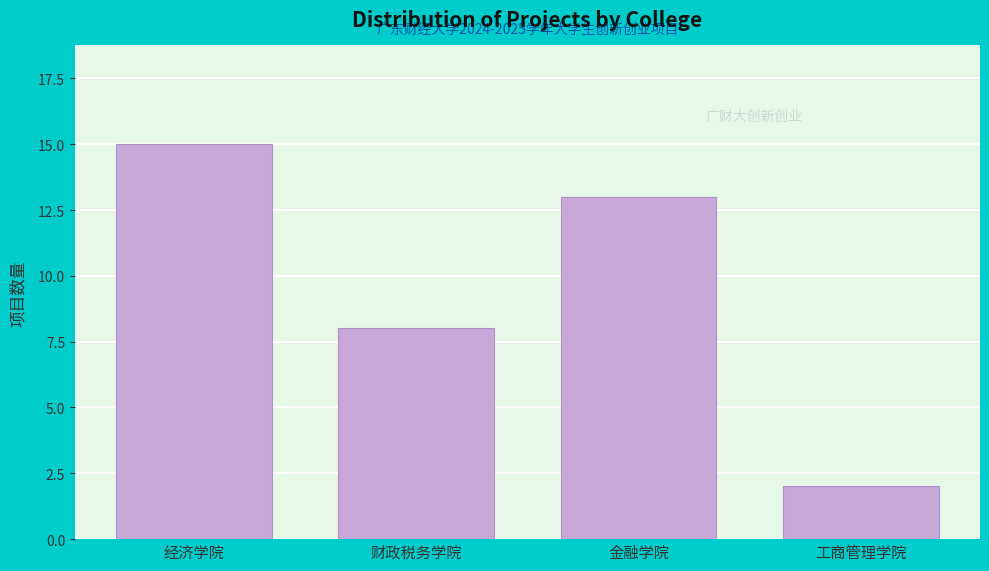

Reading left to right, what are all the values shown in this chart?

经济学院=15	财政税务学院=8	金融学院=13	工商管理学院=2